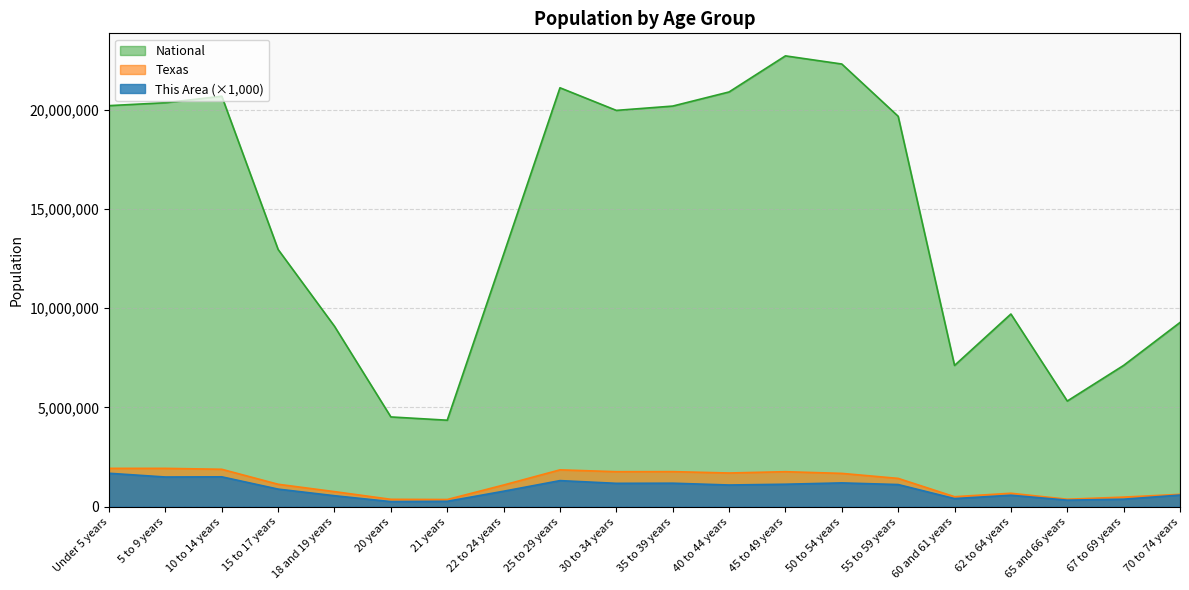

Which category has the lowest value in the National series?

21 years